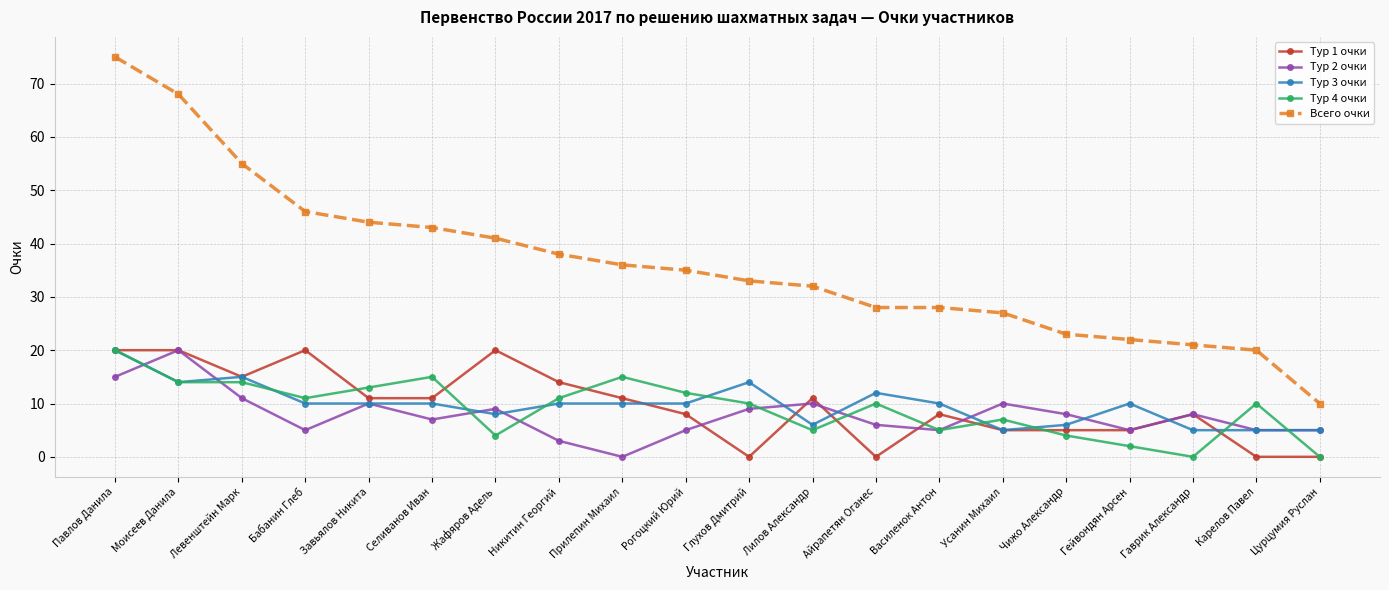

Which category has the highest value in the Тур 4 очки series?

Павлов Данила